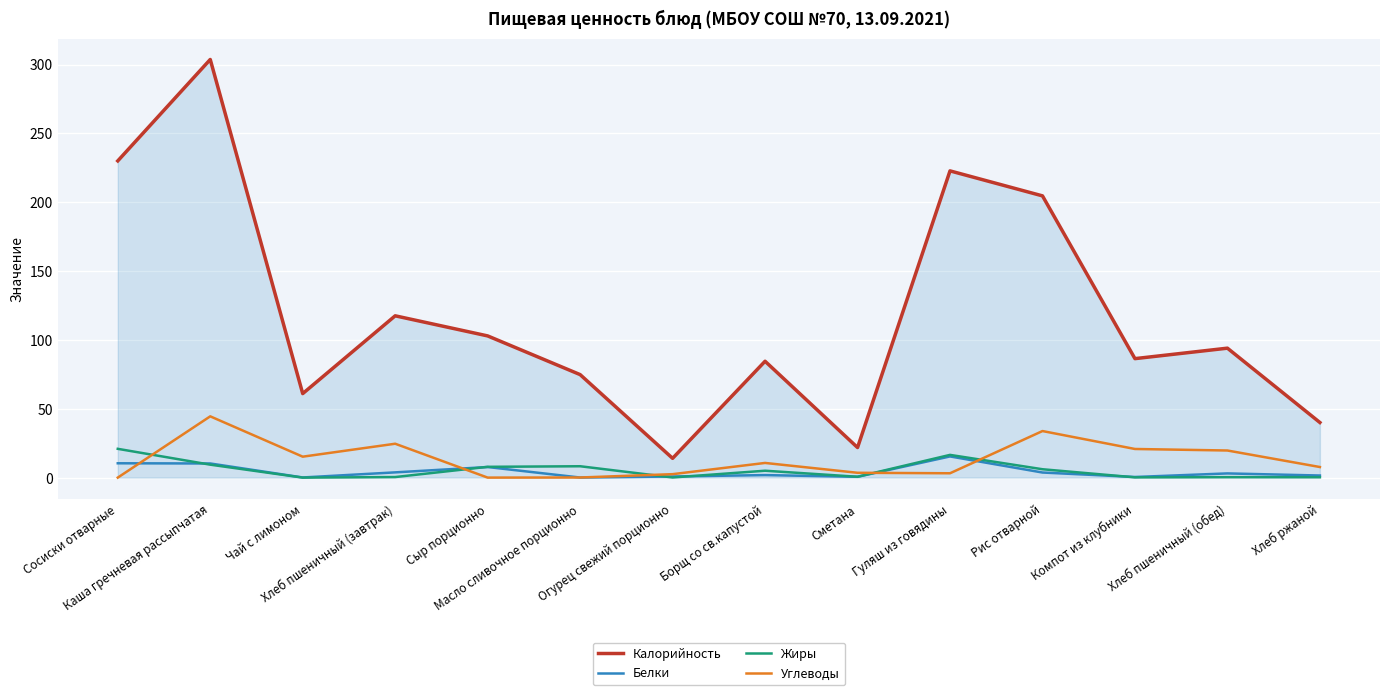

How many lines are shown in the chart?

4